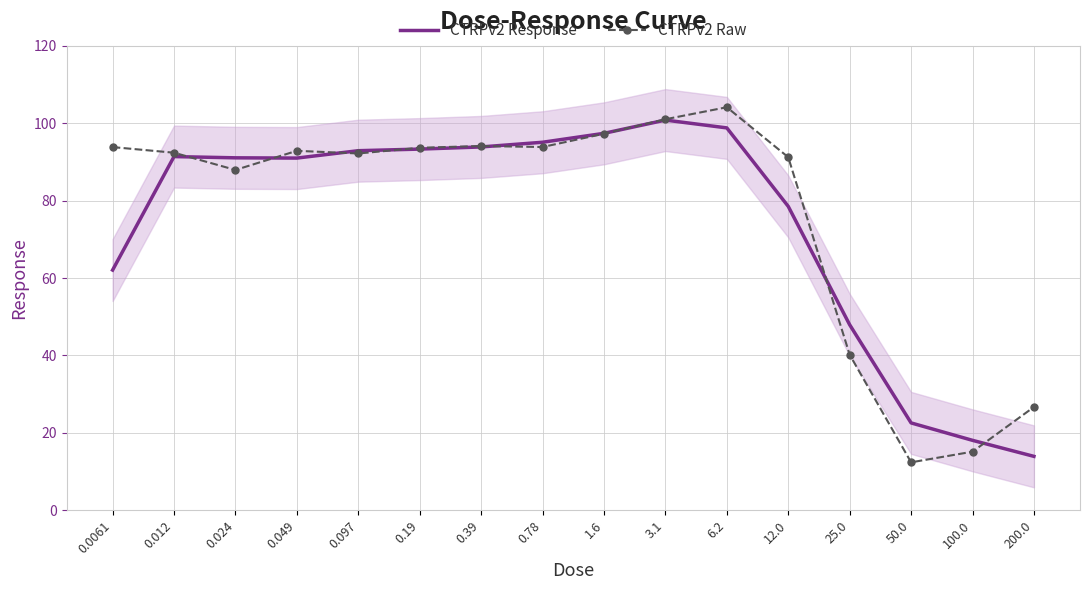

Which series has the widest spread of values?

CTRPv2 Raw